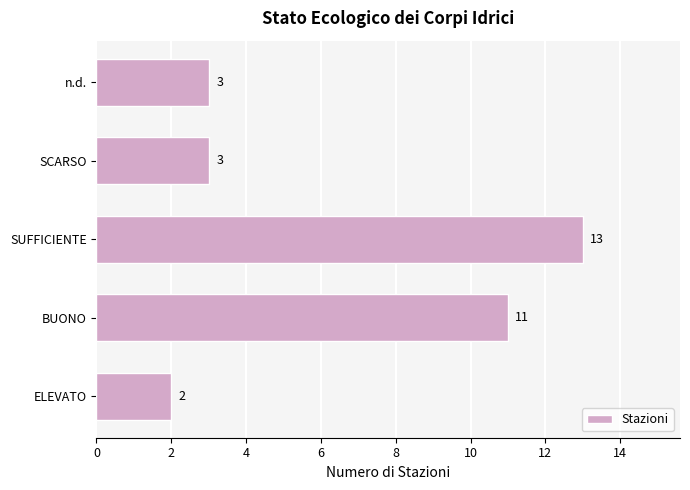

What is the difference between the maximum and minimum values?

11